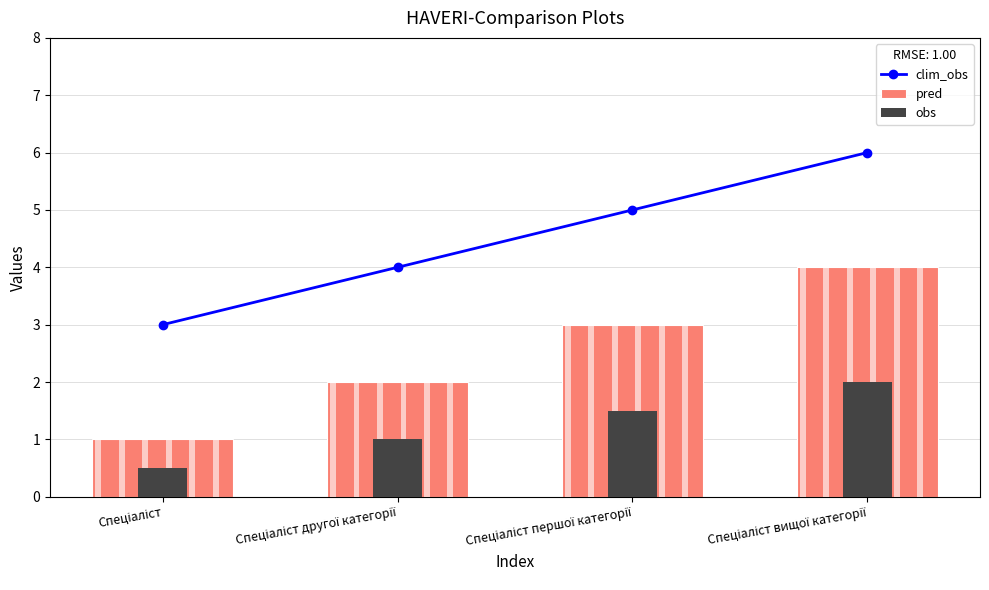

Which has a higher value, Спеціаліст другої категорії or Спеціаліст вищої категорії?

Спеціаліст вищої категорії